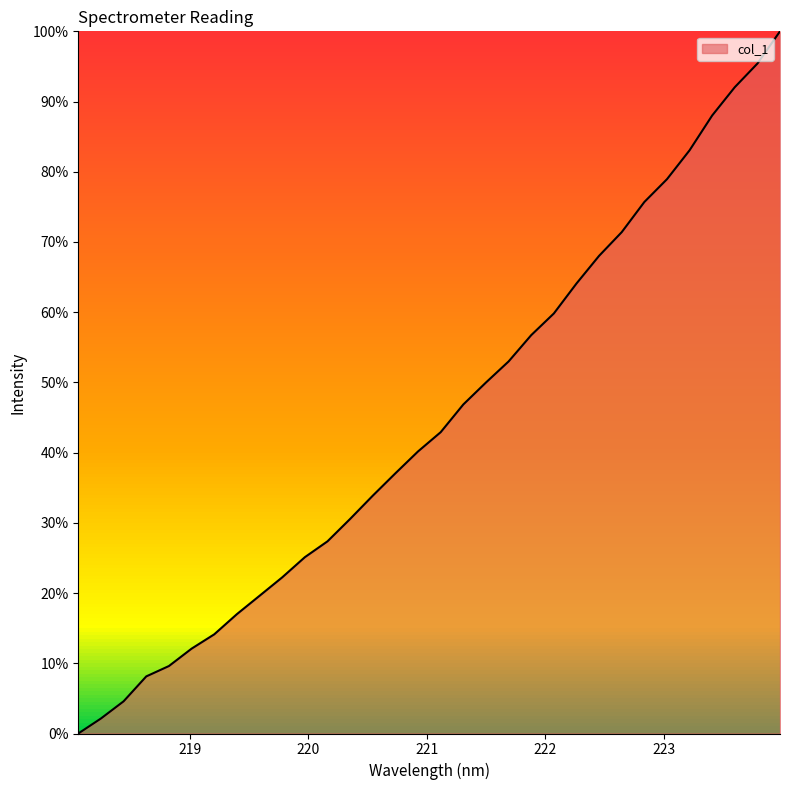

What is the difference between the maximum and minimum values?

100.0